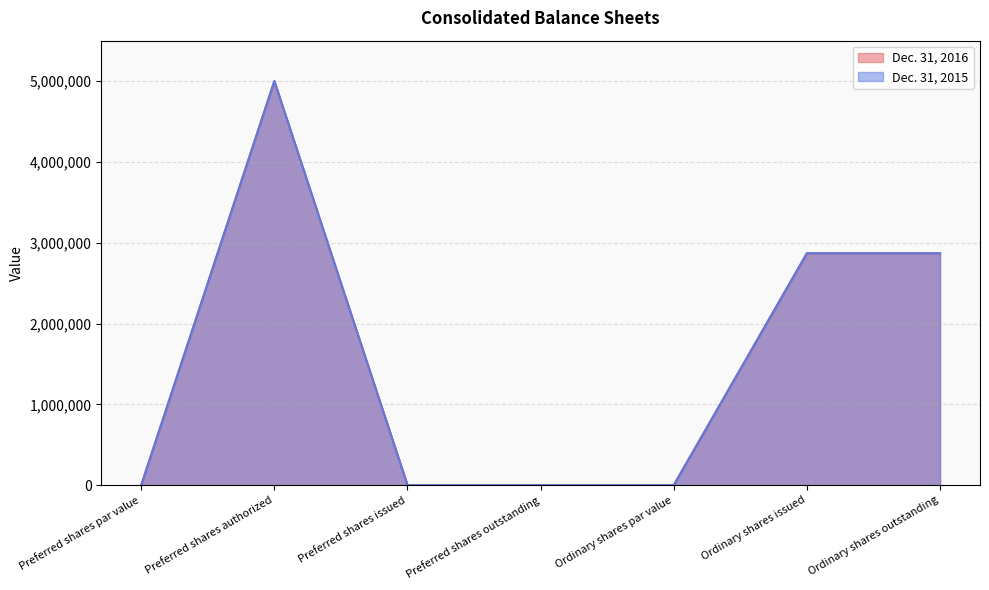

What is the difference between the maximum and minimum values in the Dec. 31, 2016 series?

5000000